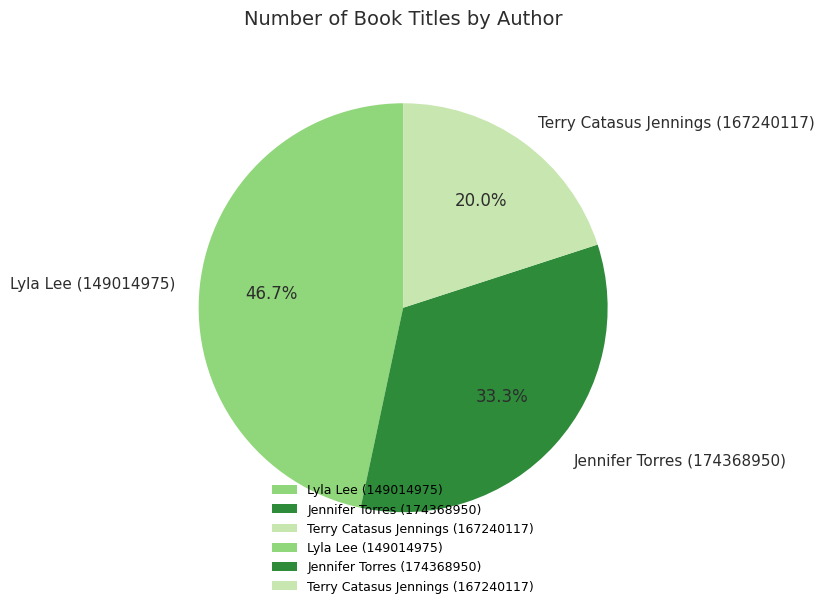

How many segments does this pie chart have?

3